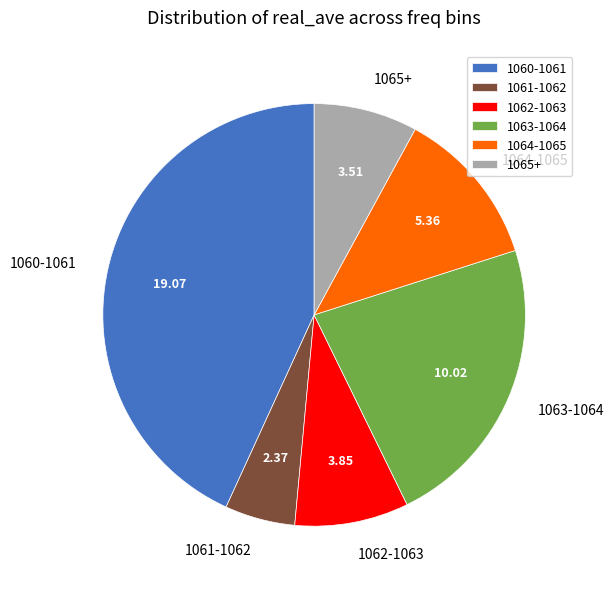

Combined, do 1065+ and 1063-1064 account for over 50%?

No